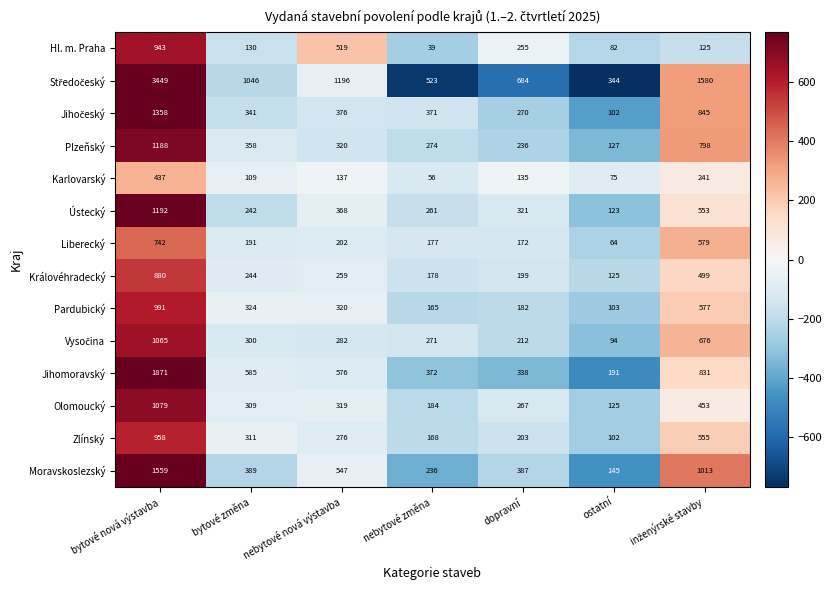

What is the difference between the highest and lowest values at ostatní?

280